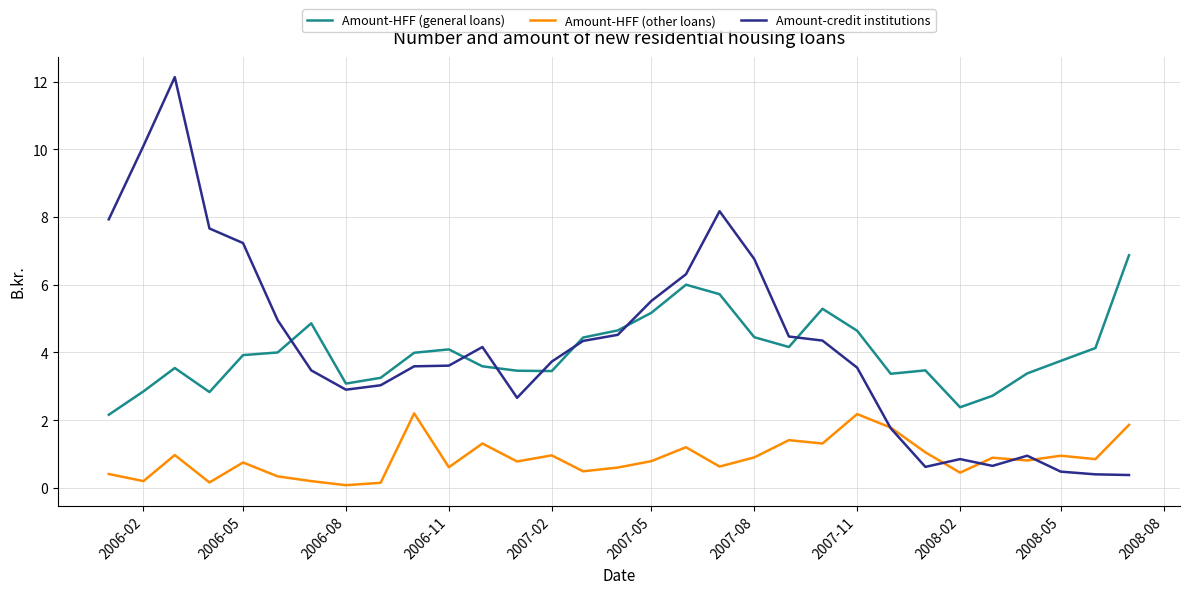

True or false: Amount-HFF (other loans) and Amount-HFF (general loans) cross at least once.

False